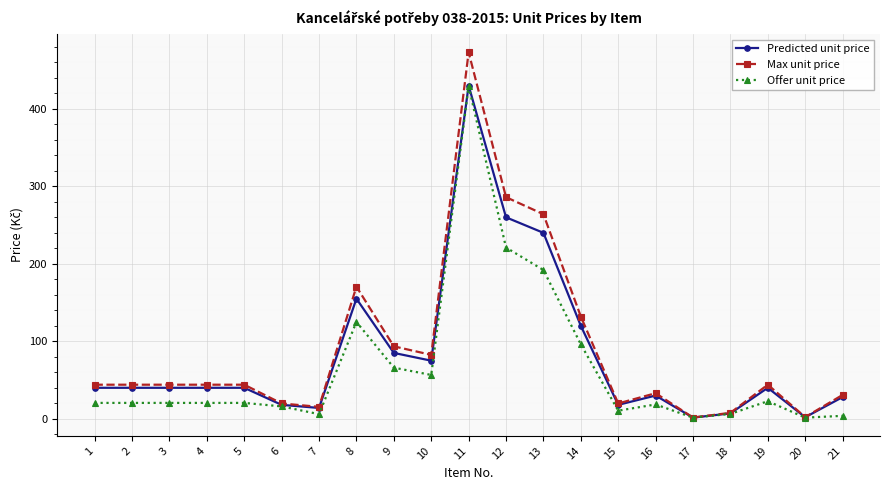

True or false: Max unit price has more than 0 points higher than both neighbors.

True